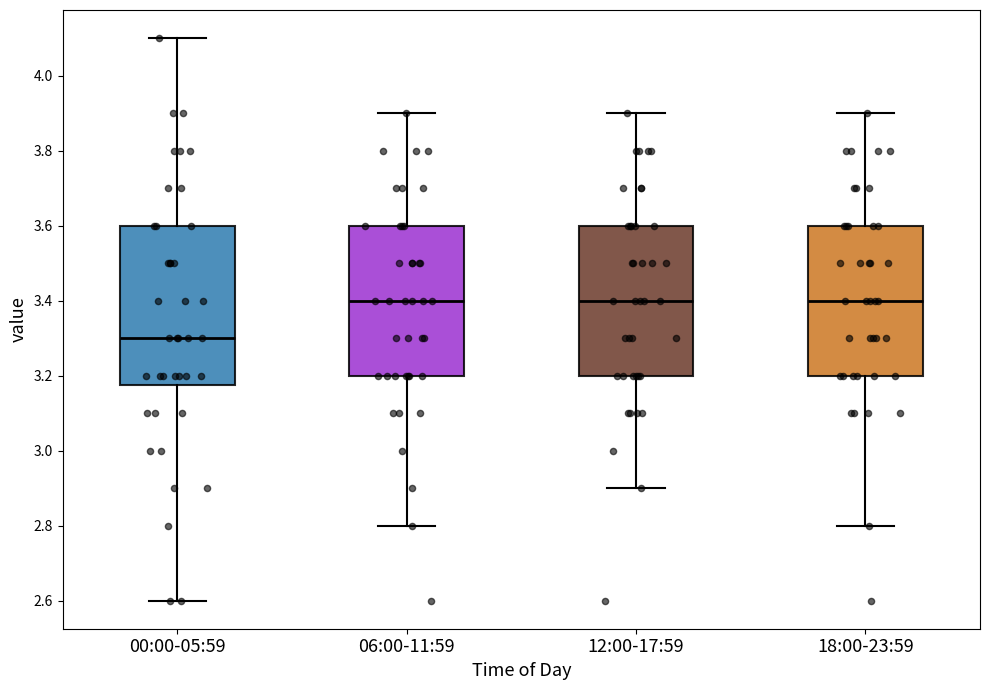

Which box is the tallest, from its lower edge to its upper edge?

00:00-05:59